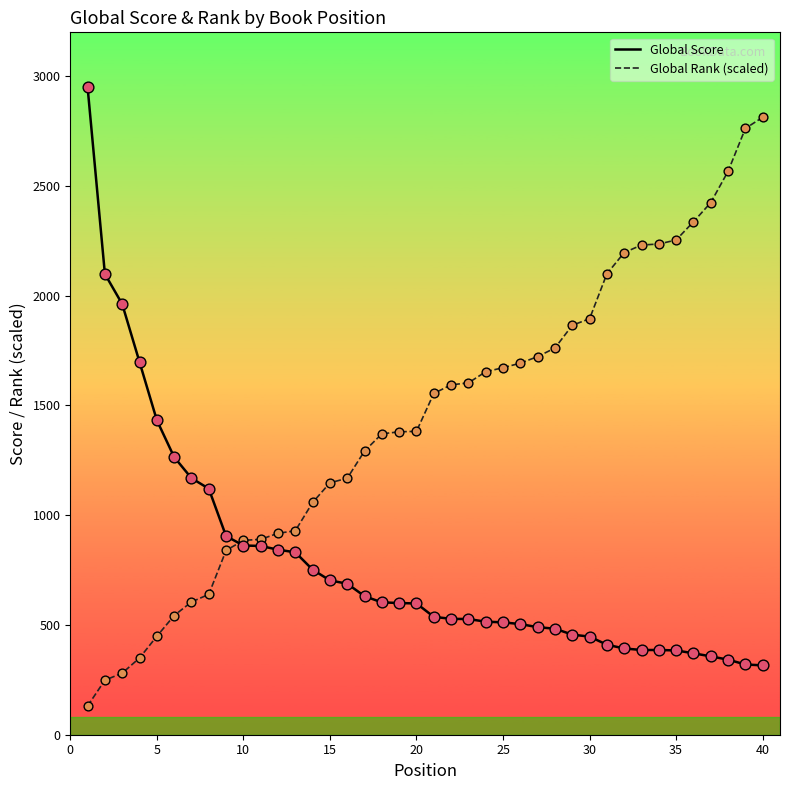

Which series has the largest total across all categories?

Global Rank (scaled)